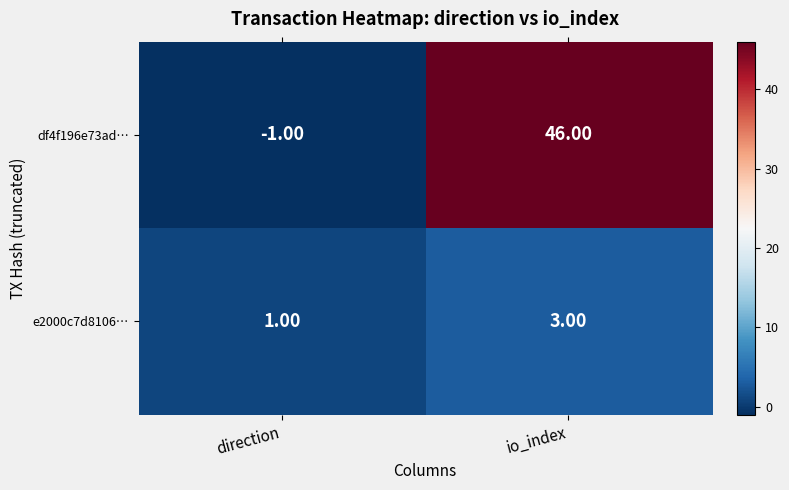

Rank the series by their maximum value, from highest to lowest.

df4f196e73ad…, e2000c7d8106…